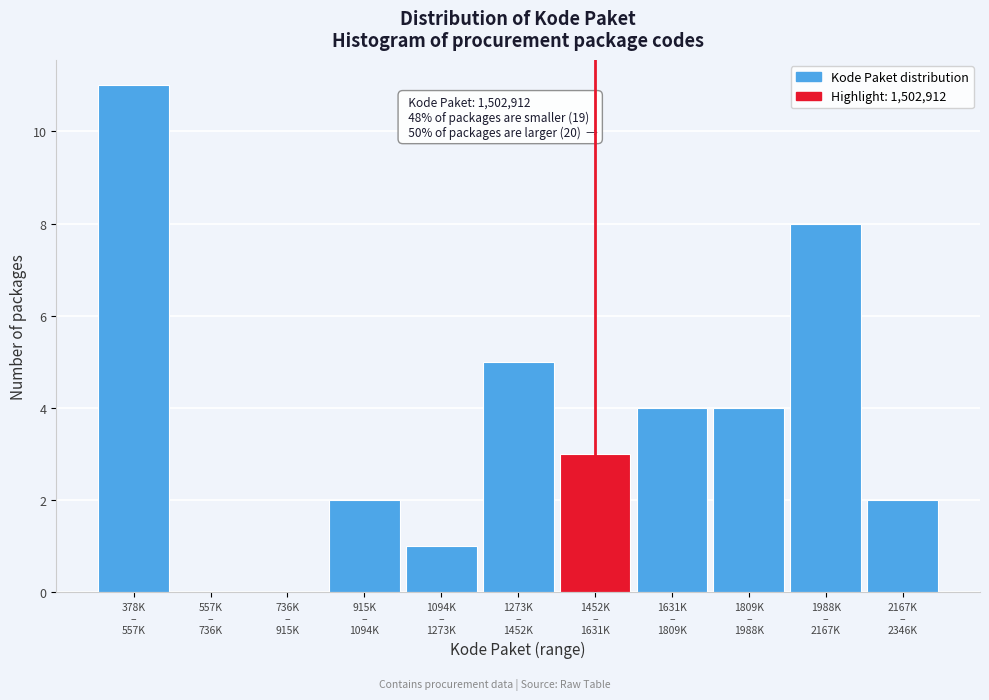

What is the maximum value shown in the chart?

11